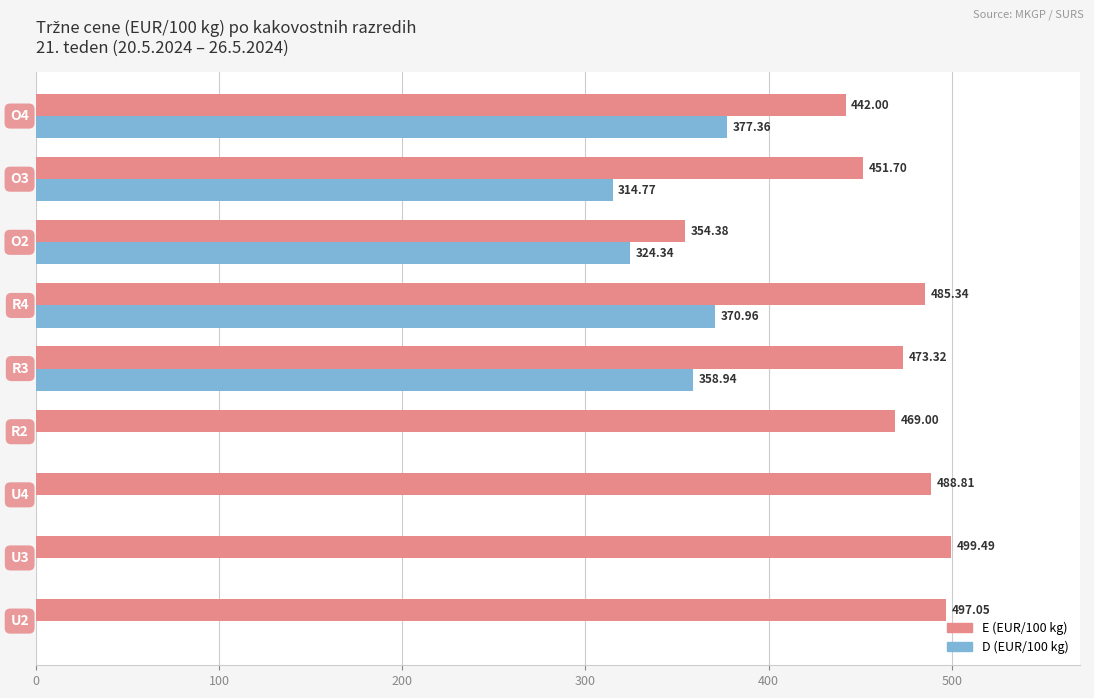

Which series has the largest total across all categories?

E (EUR/100 kg)